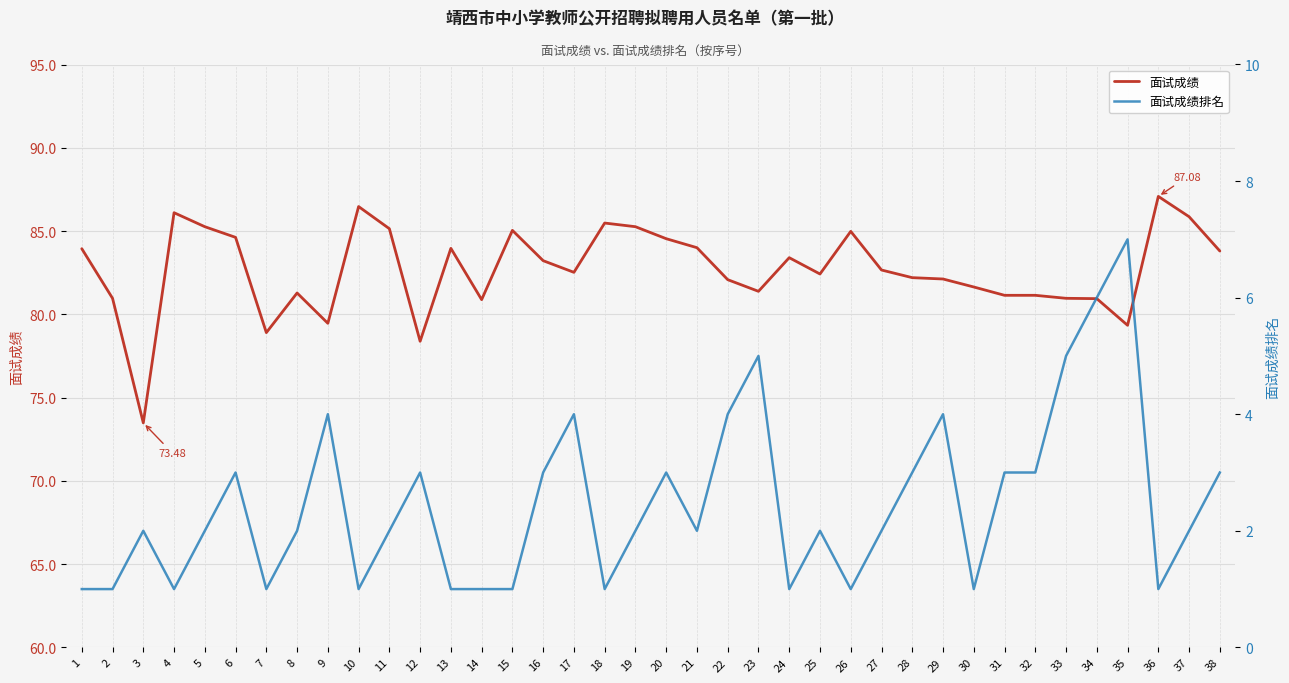

Which category has the highest value in the 面试成绩排名 series?

35